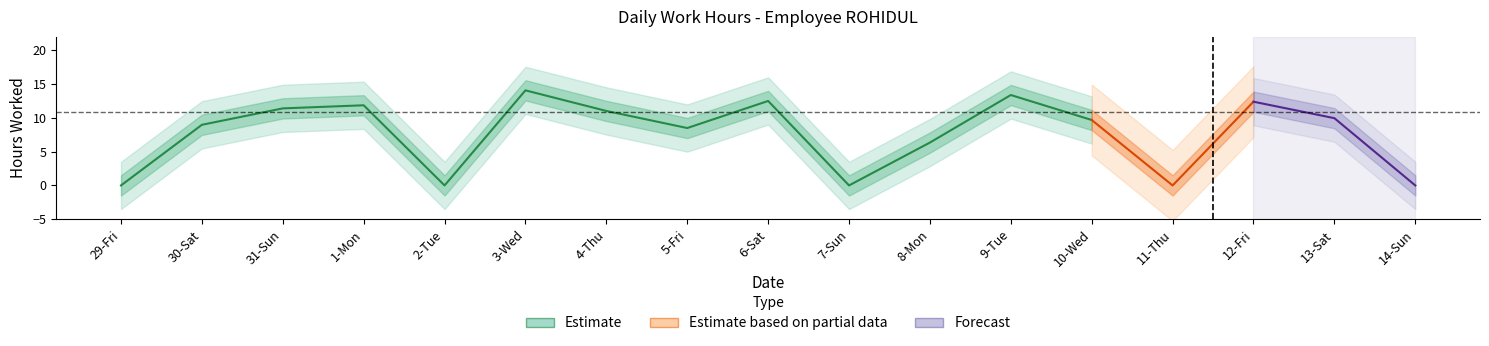

Which has a higher value, 5-Fri or 11-Thu?

5-Fri